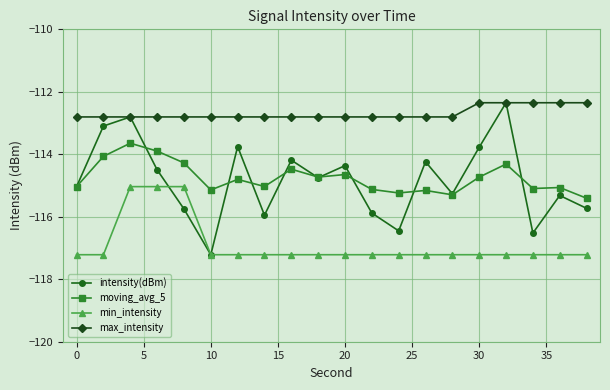

What is the highest value of the intensity(dBm) series?

-112.3